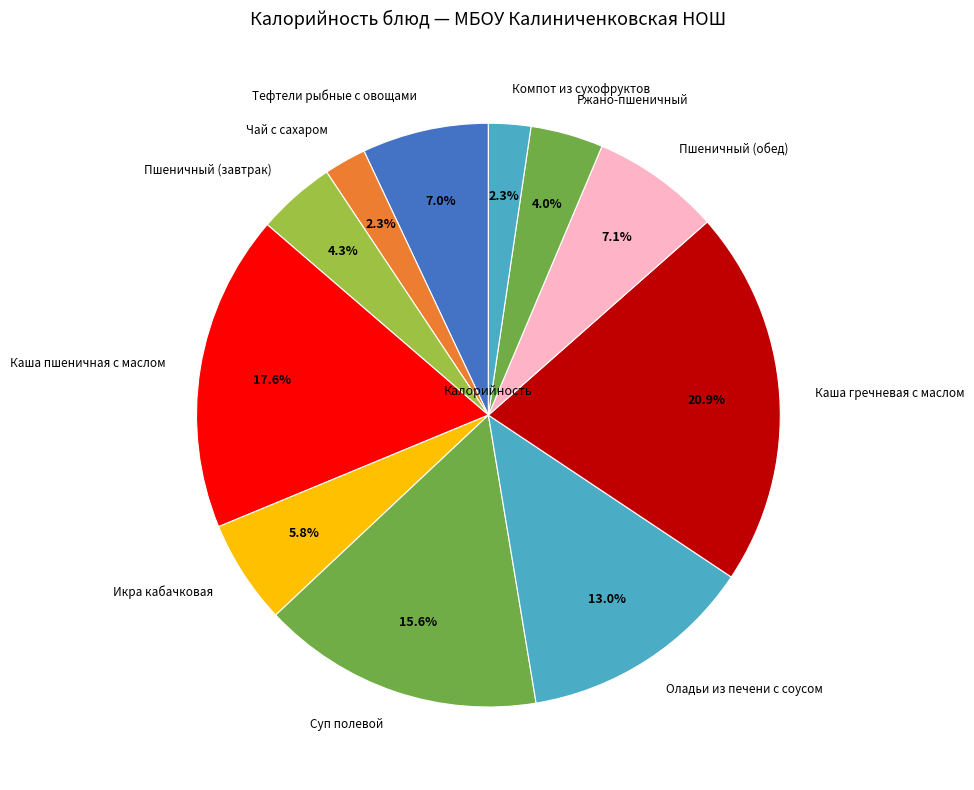

Which category has the biggest portion of the pie?

Каша гречневая с маслом